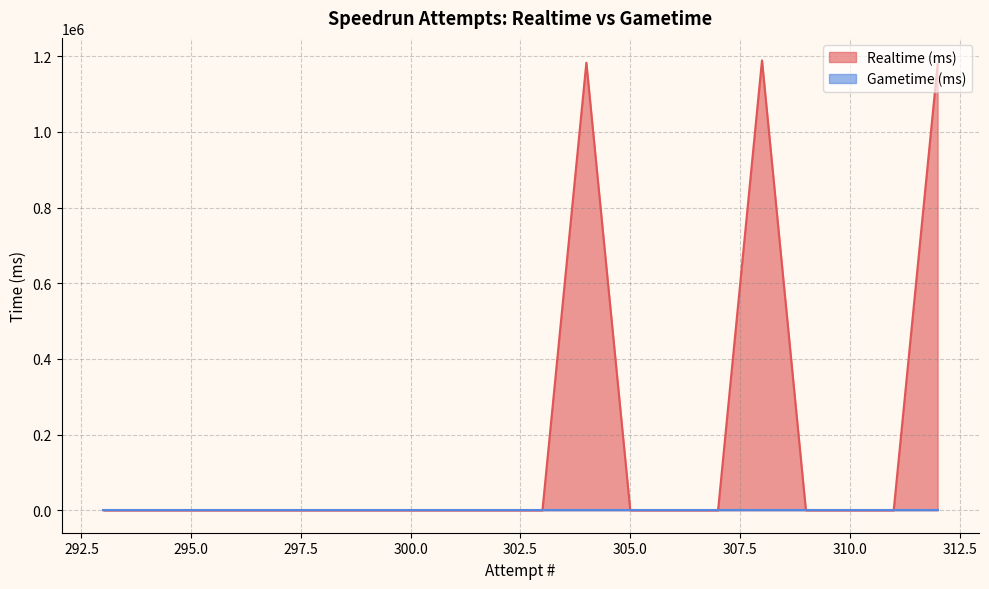

At which label is the value closest to 594402?

312